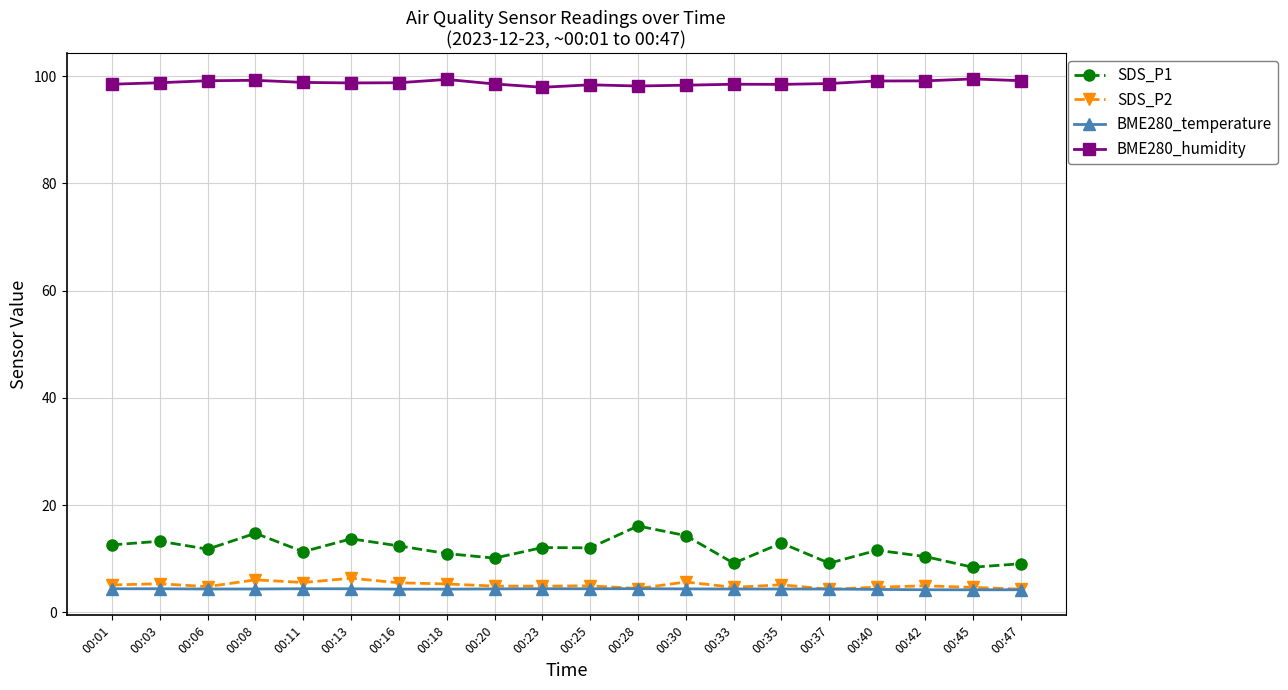

What is the maximum value shown in the chart?

99.5